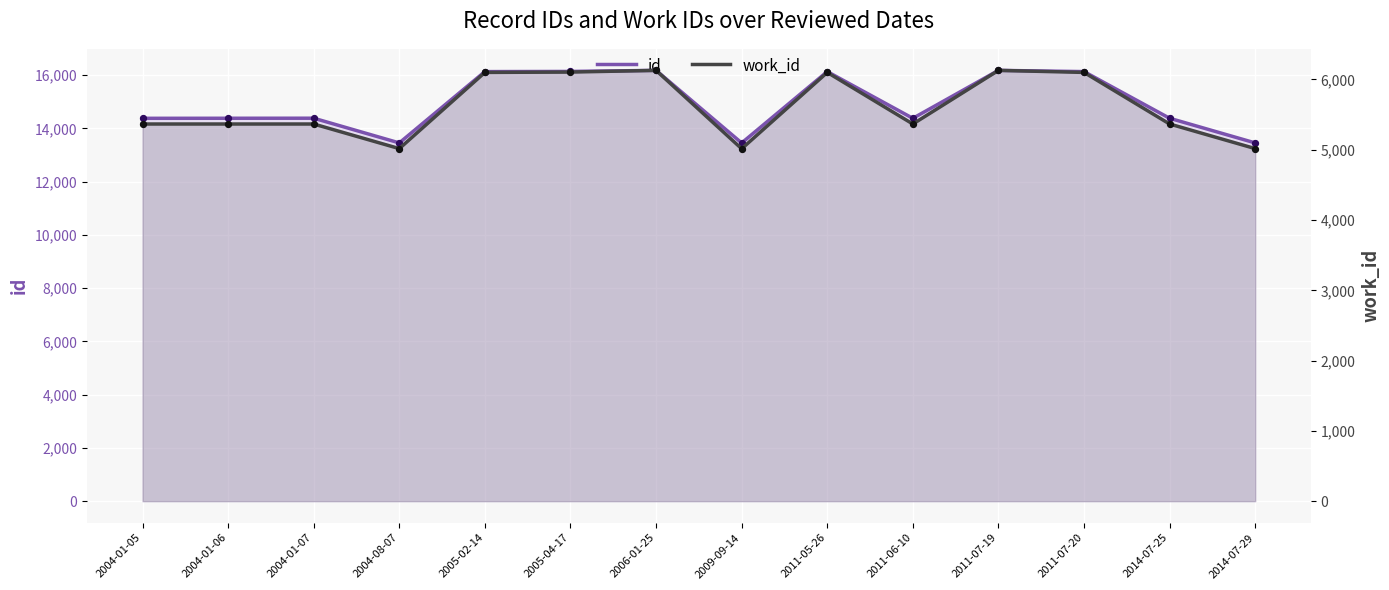

Which series reaches the minimum Y coordinate?

work_id